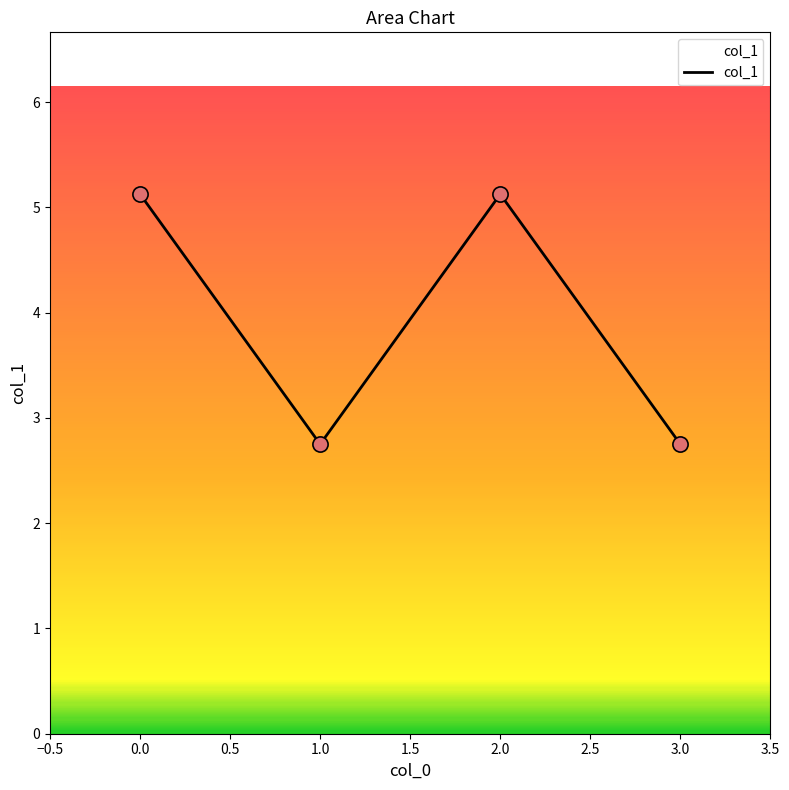

What is the change in value from 1.0 to 2.0?

+2.4